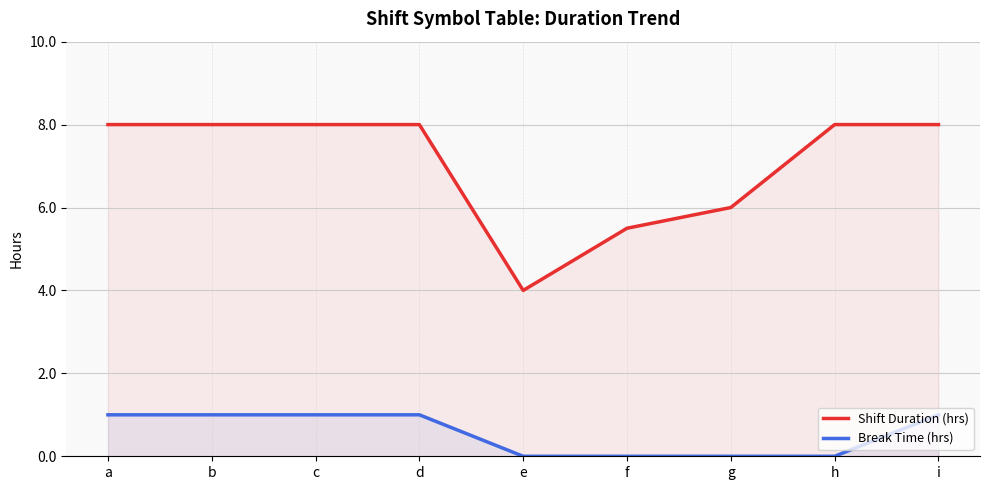

Which series has the largest total across all categories?

Shift Duration (hrs)